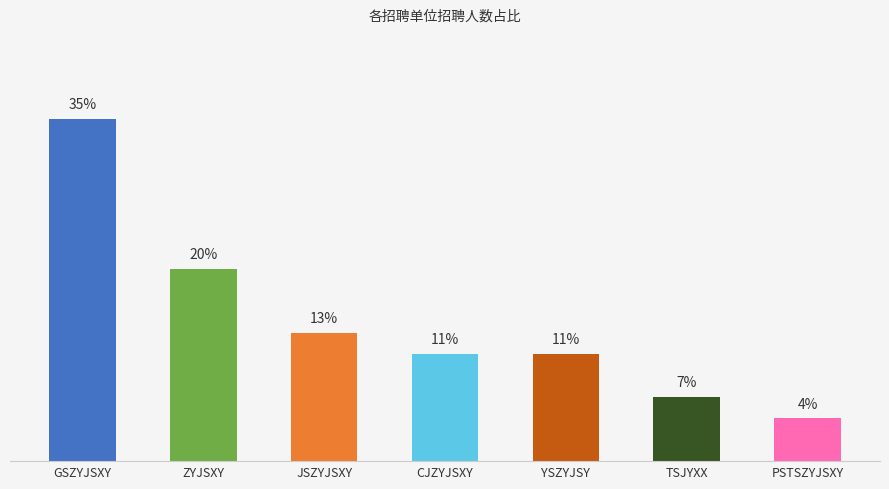

What is the label of the 2nd bar from the right?

TSJYXX